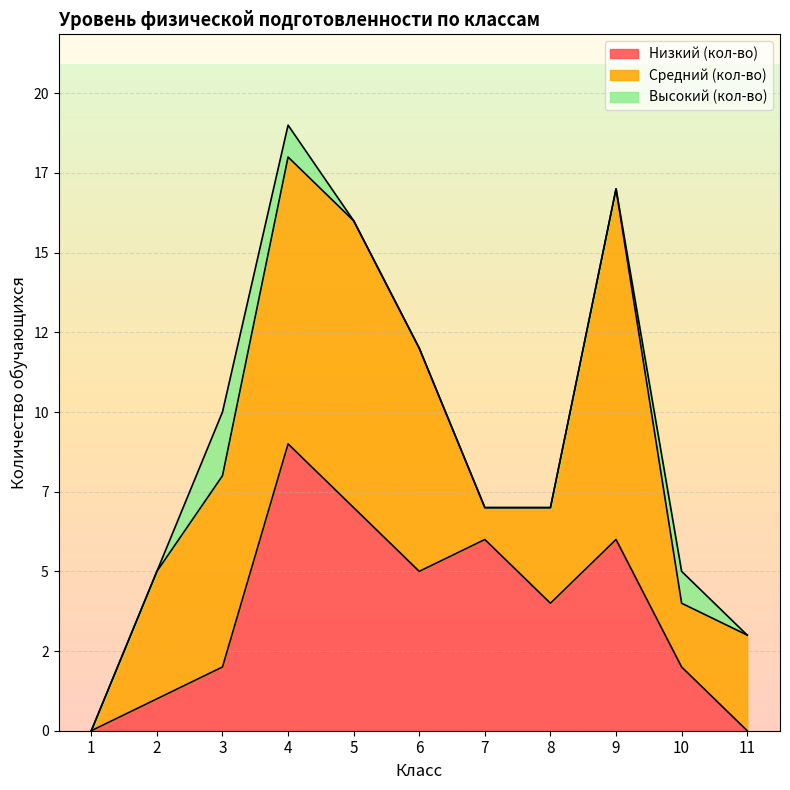

True or false: Высокий (кол-во) has more than 0 points higher than both neighbors.

True